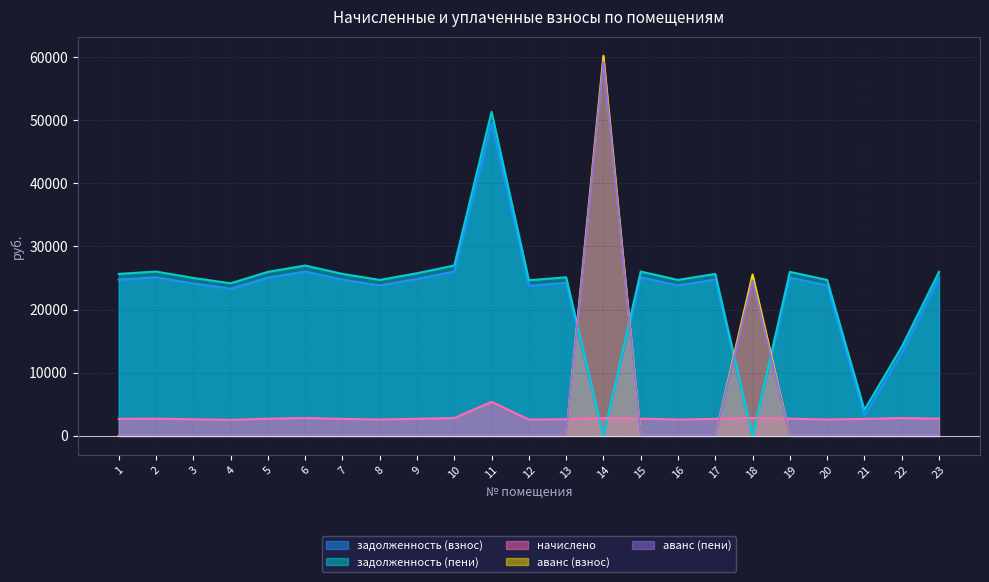

Reading left to right, extract all data points from this chart.

задолженность (взнос): 24756.7	25115.4	24141.5	23321.5	25064.3	26038.0	24756.7	23834.1	24859.2	26038.0	49513.2	23782.9	24244.1	0.0	25115.4	23834.1	24756.7	0.0	25064.3	23834.1	3226.5	13148.0	25064.3
задолженность (пени): 25655.0	26026.8	25017.6	24167.8	25973.9	26982.9	25655.0	24699.0	25761.3	26982.9	51310.0	24645.9	25123.9	0.0	26026.8	24699.0	25655.0	0.0	25973.9	24699.0	4124.8	14092.9	25973.9
начислено: 2695.1	2734.2	2628.2	2538.9	2728.6	2834.6	2695.1	2594.7	2706.3	2834.6	5390.3	2589.1	2639.3	2812.3	2734.2	2594.7	2695.1	2834.6	2728.6	2594.7	2695.1	2834.6	2728.6
аванс (взнос): 0.0	0.0	0.0	0.0	0.0	0.0	0.0	0.0	0.0	0.0	0.0	0.0	0.0	60195.9	0.0	0.0	0.0	25552.1	0.0	0.0	0.0	0.0	0.0
аванс (пени): 0.0	0.0	0.0	0.0	0.0	0.0	0.0	0.0	0.0	0.0	0.0	0.0	0.0	59258.5	0.0	0.0	0.0	24607.3	0.0	0.0	0.0	0.0	0.0